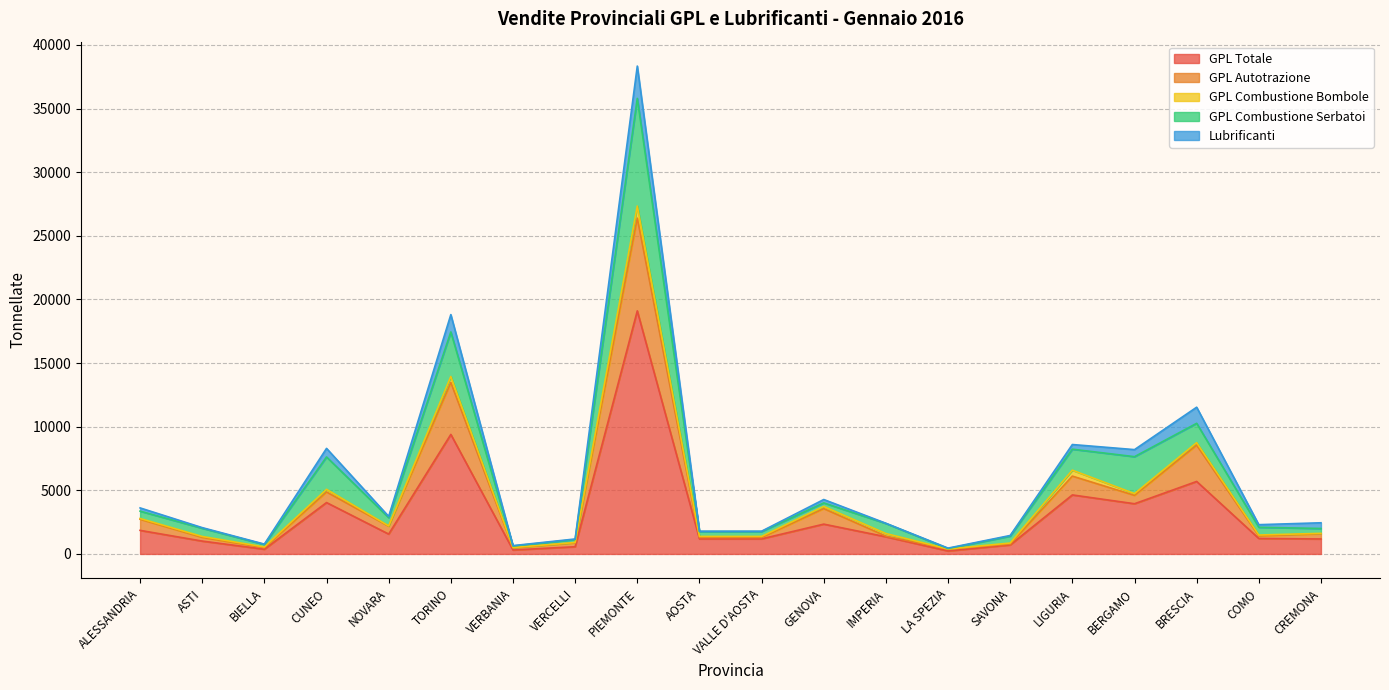

Where is the first local minimum for GPL Autotrazione?

BIELLA